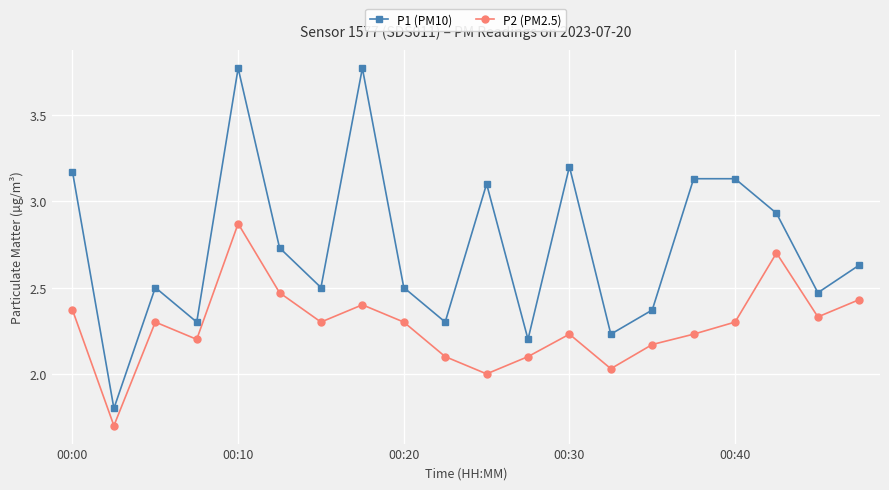

Rank the series by their average value, from lowest to highest.

P2 (PM2.5), P1 (PM10)